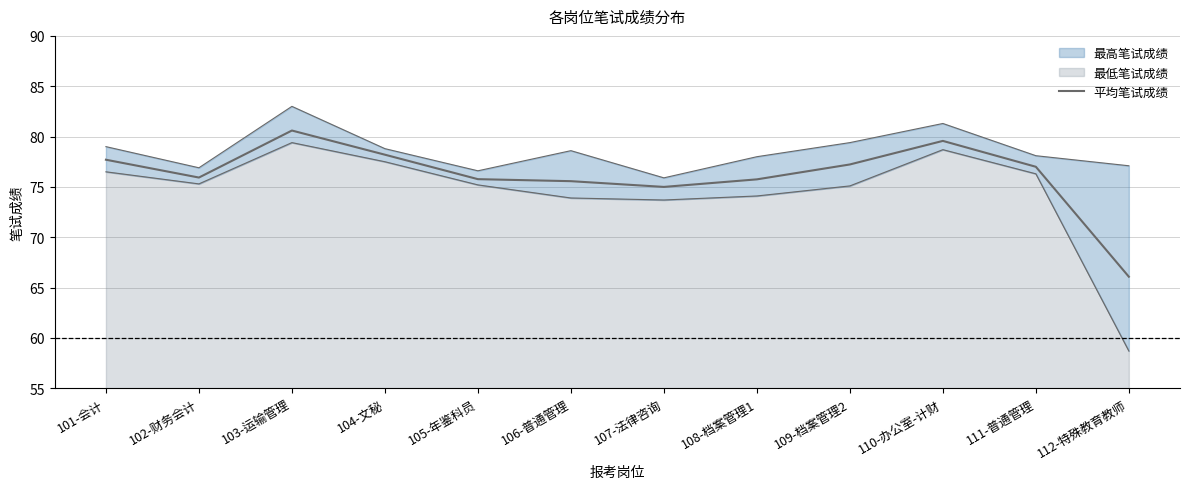

Where does the data first go above 77?

101-会计